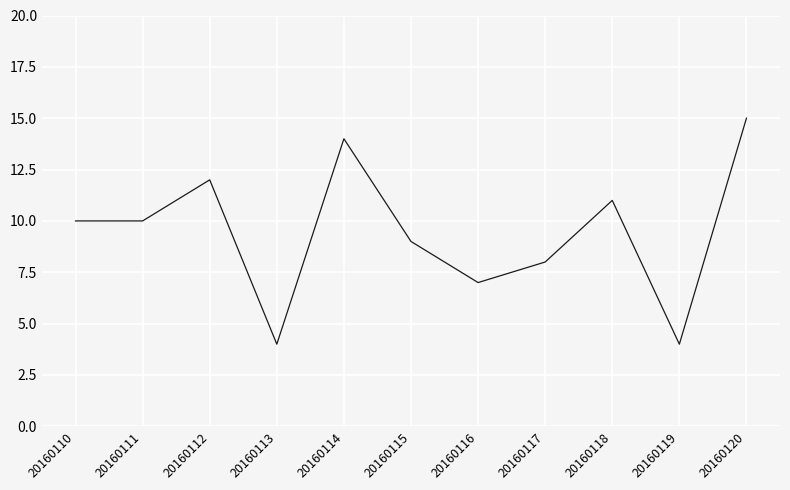

Reading left to right, what are all the values shown in this chart?

10	10	12	4	14	9	7	8	11	4	15